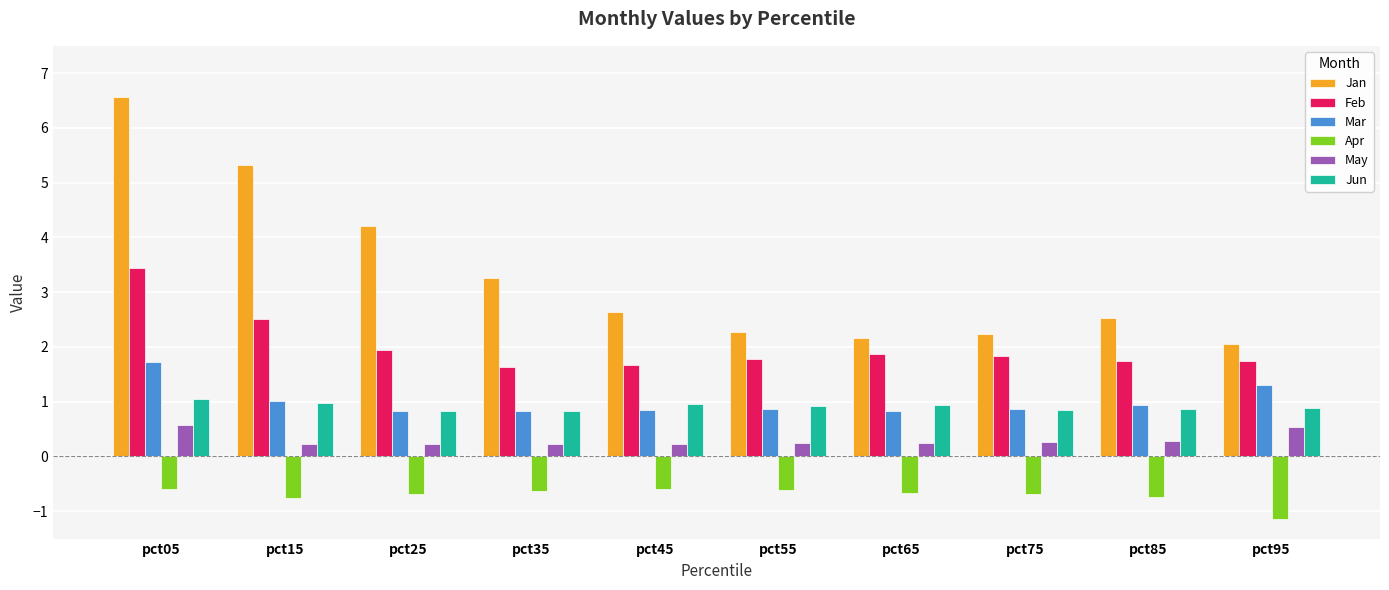

What is the spread (max minus min) of values at pct15?

6.1